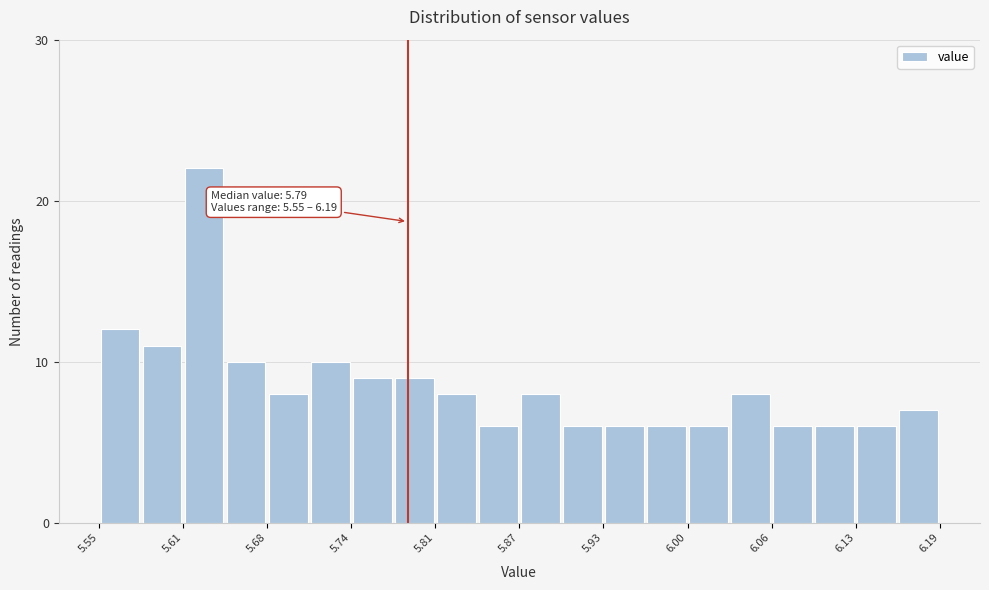

Around what value on the x-axis is the tallest bar? Give the approximate position of its centre, as read against the axis.

5.63